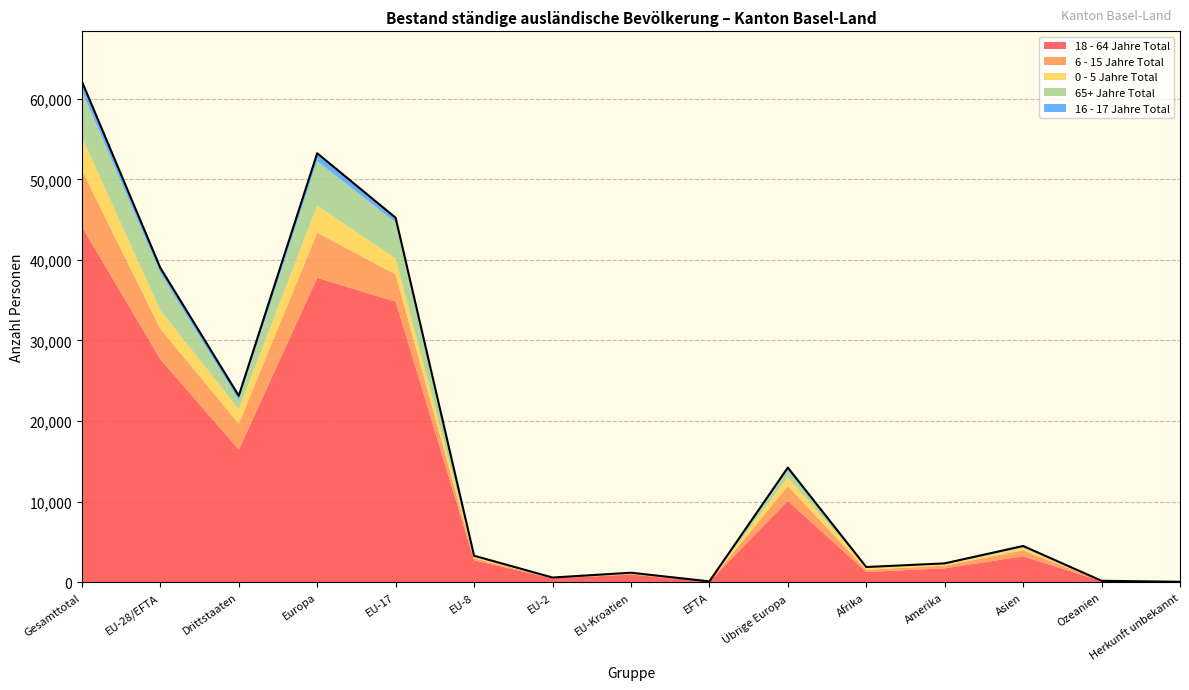

What is the maximum value shown in the chart?

44134